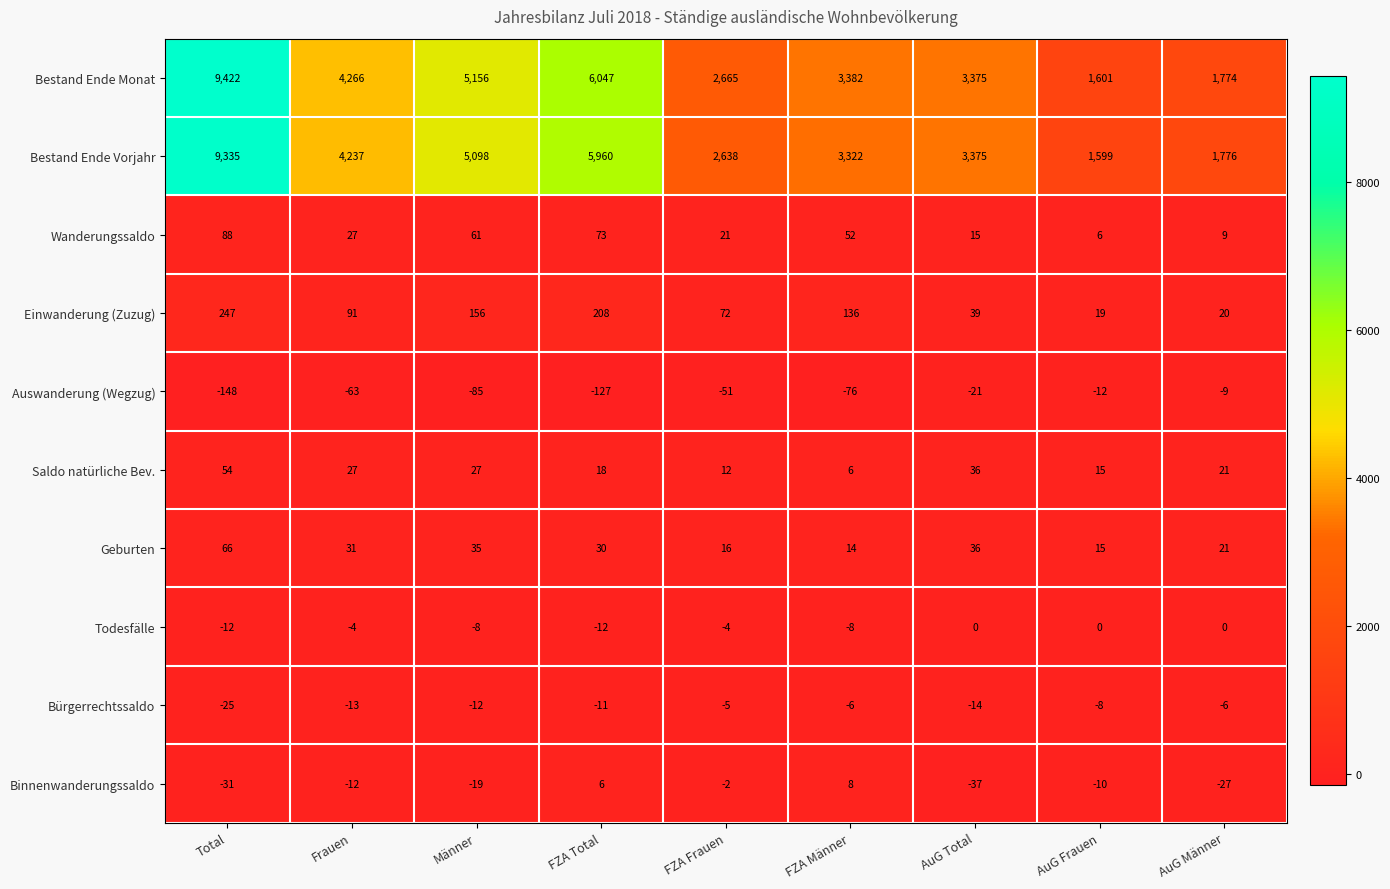

Which category has the highest value in the Geburten series?

Total